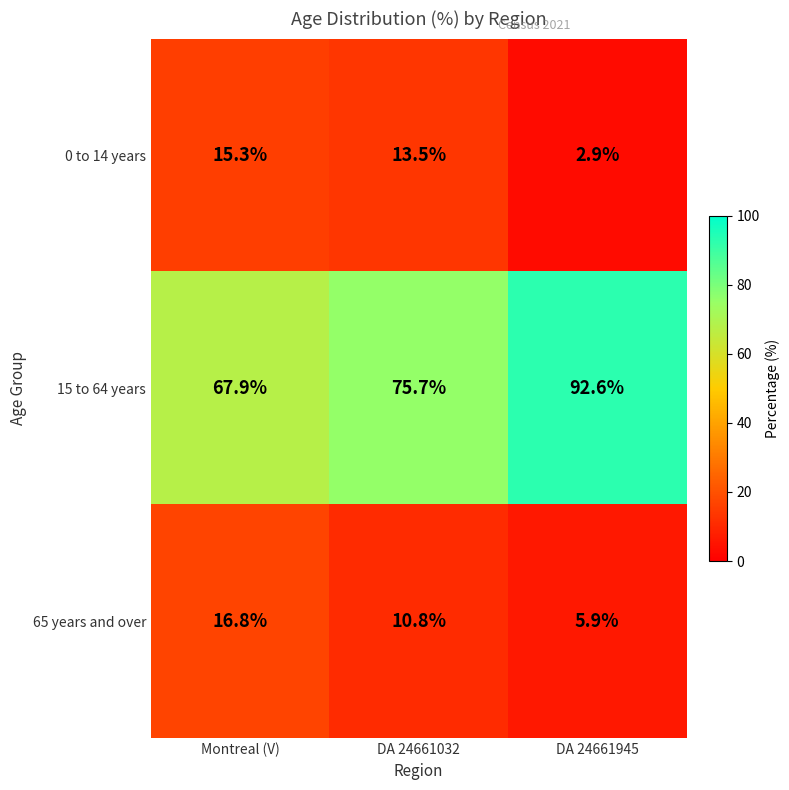

How many distinct data groups are displayed?

3